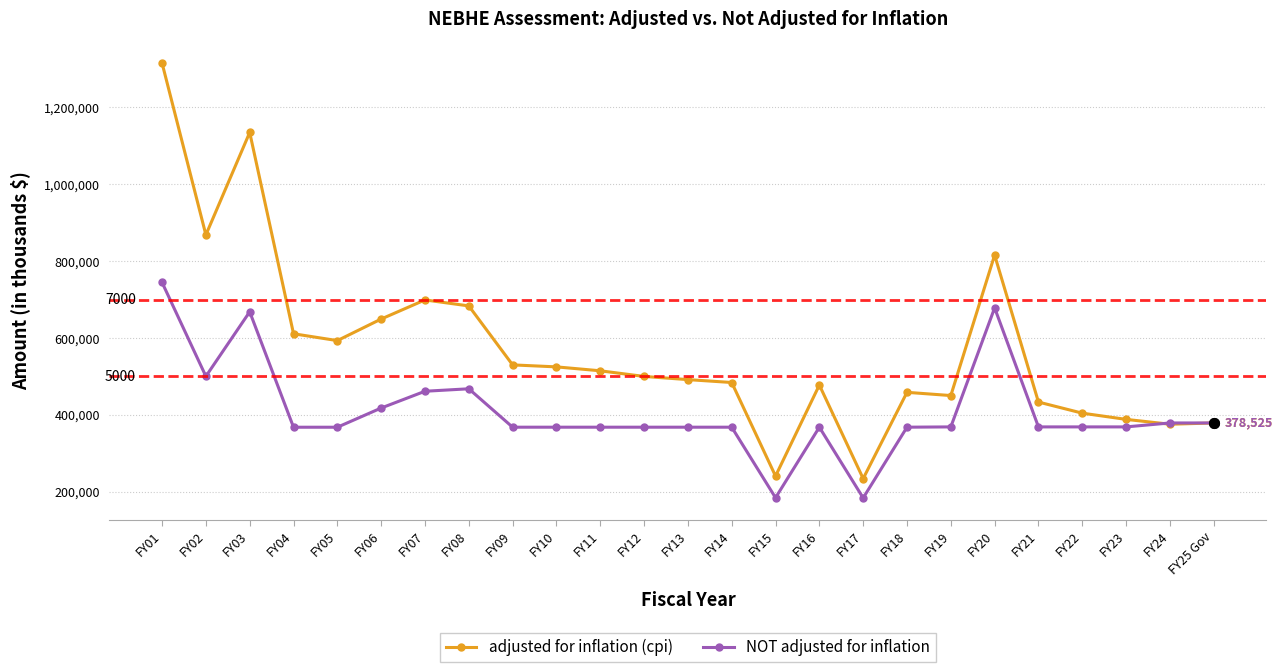

At which label does adjusted for inflation (cpi) first exceed 499683?

FY01